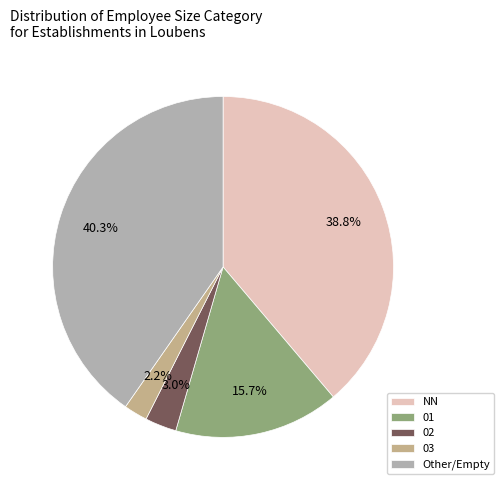

Rank the categories by value from lowest to highest.

03, 02, 01, NN, Other/Empty